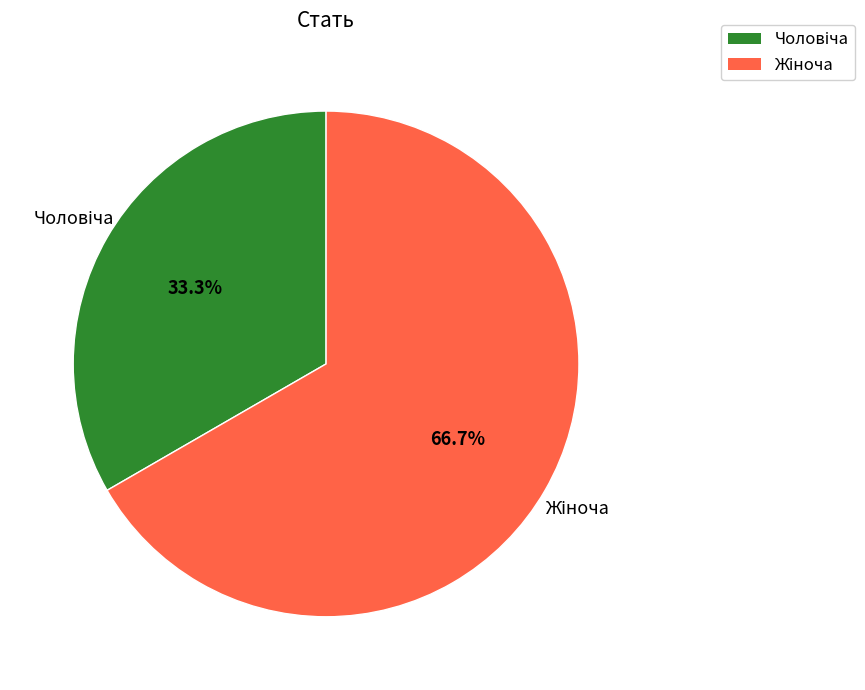

Which category accounts for the majority?

Жіноча